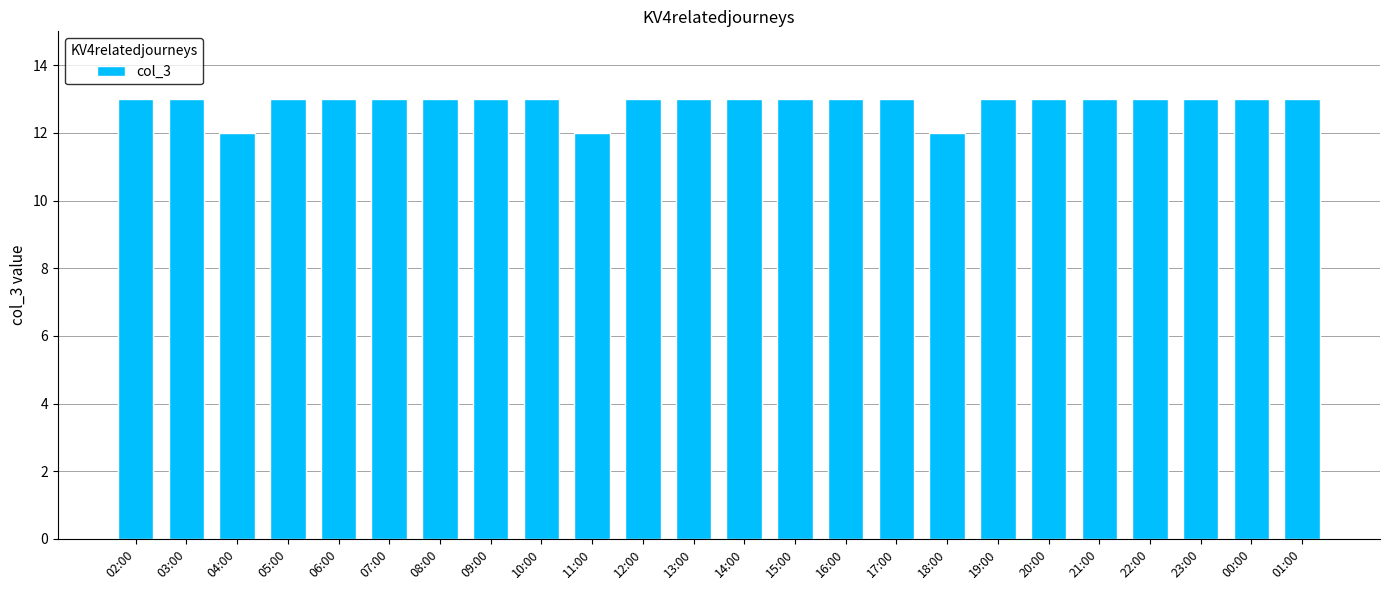

Does the chart contain stacked bars?

No